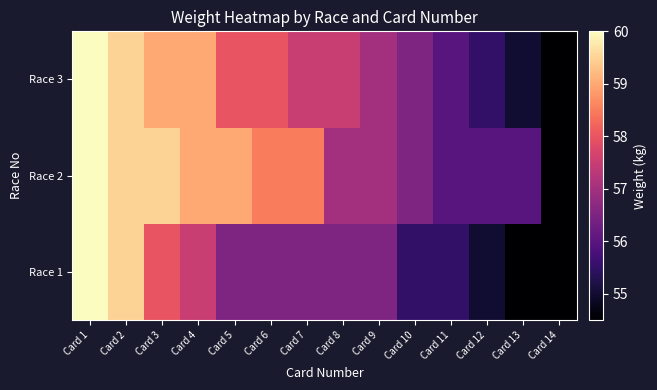

What is the smallest value displayed?

54.5